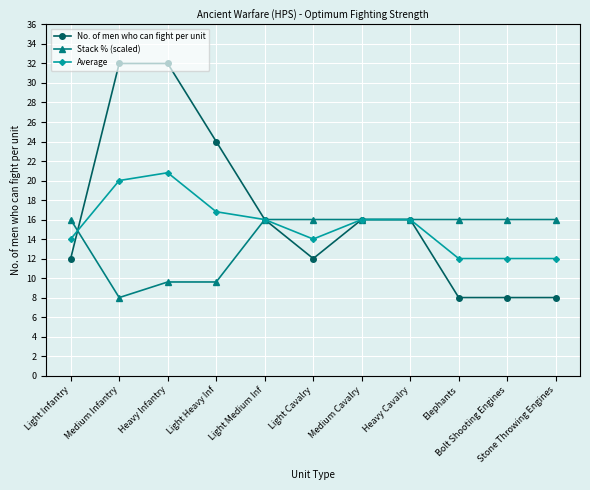

At which category does Stack % (scaled) reach its first local valley?

Medium Infantry